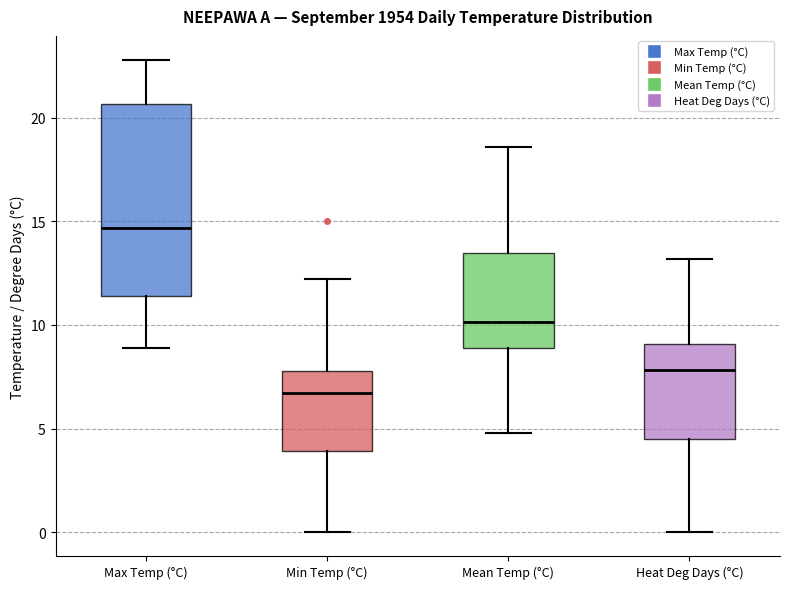

Which box is the tallest, from its lower edge to its upper edge?

Max Temp (°C)